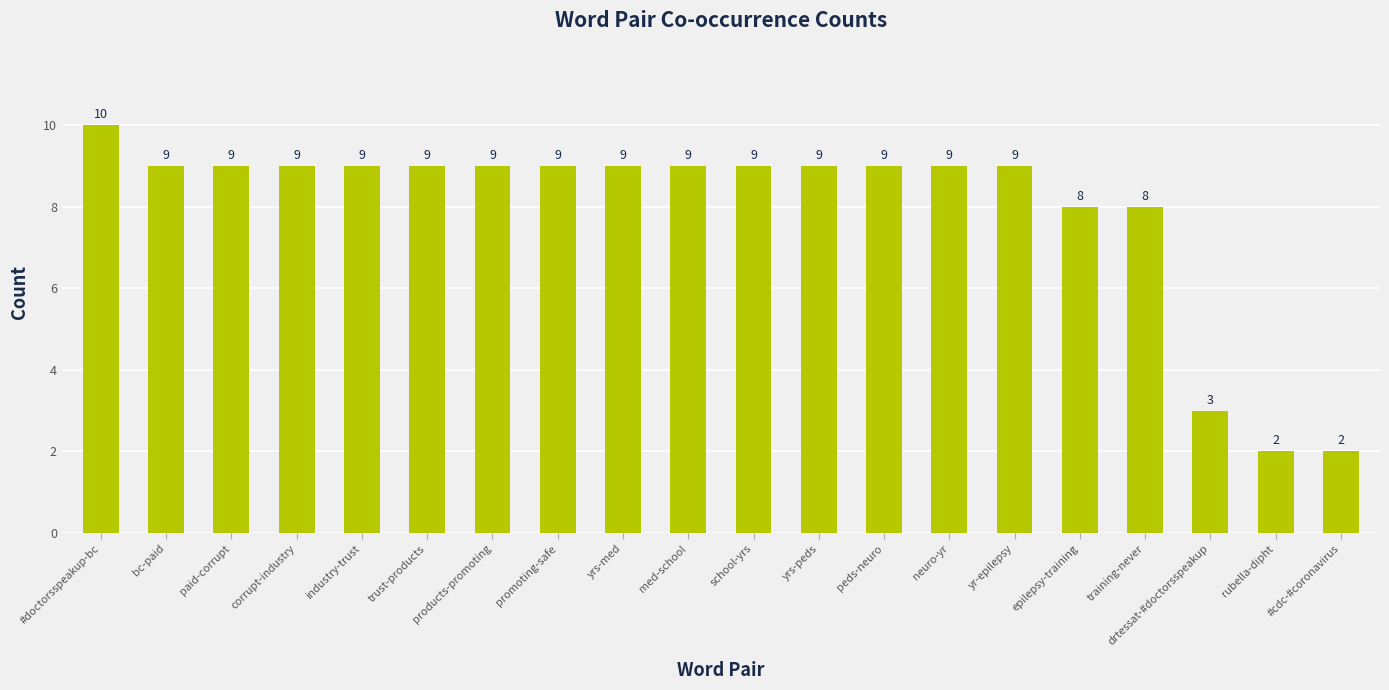

What is the maximum value shown in the chart?

10